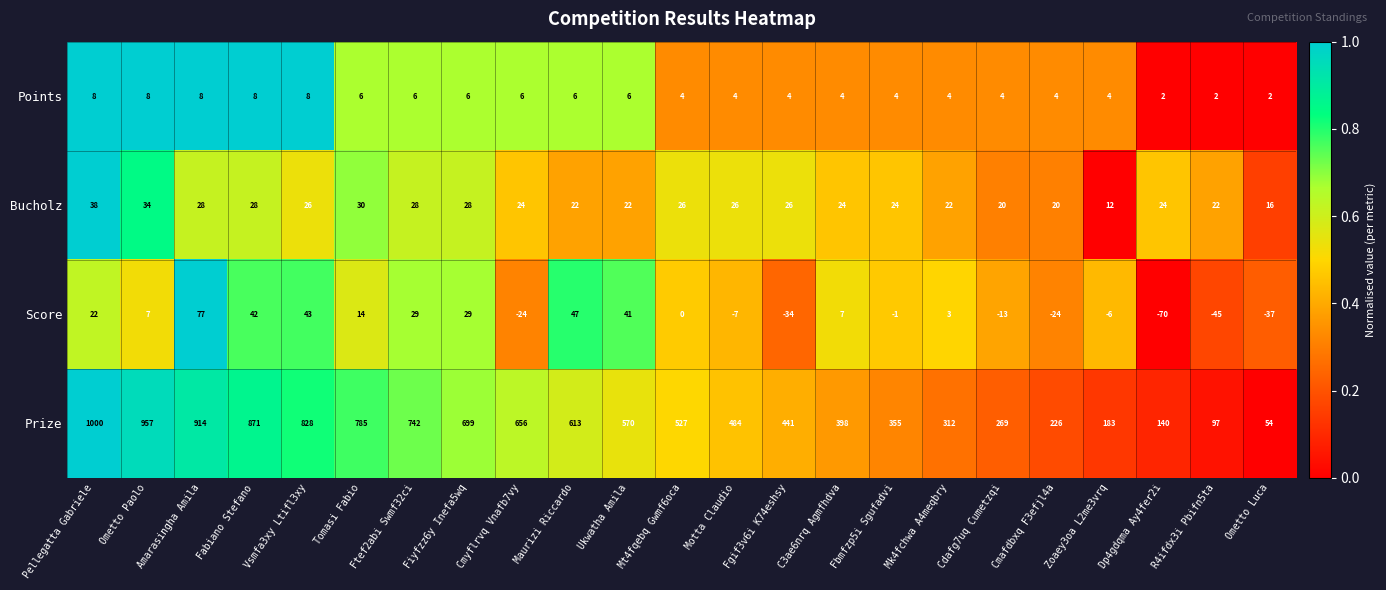

At how many categories does at least one series exceed 0?

23